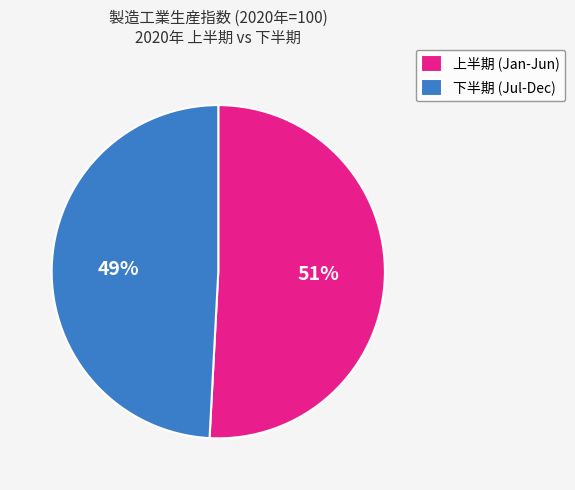

Rank the categories by value from highest to lowest.

上半期 (Jan-Jun), 下半期 (Jul-Dec)